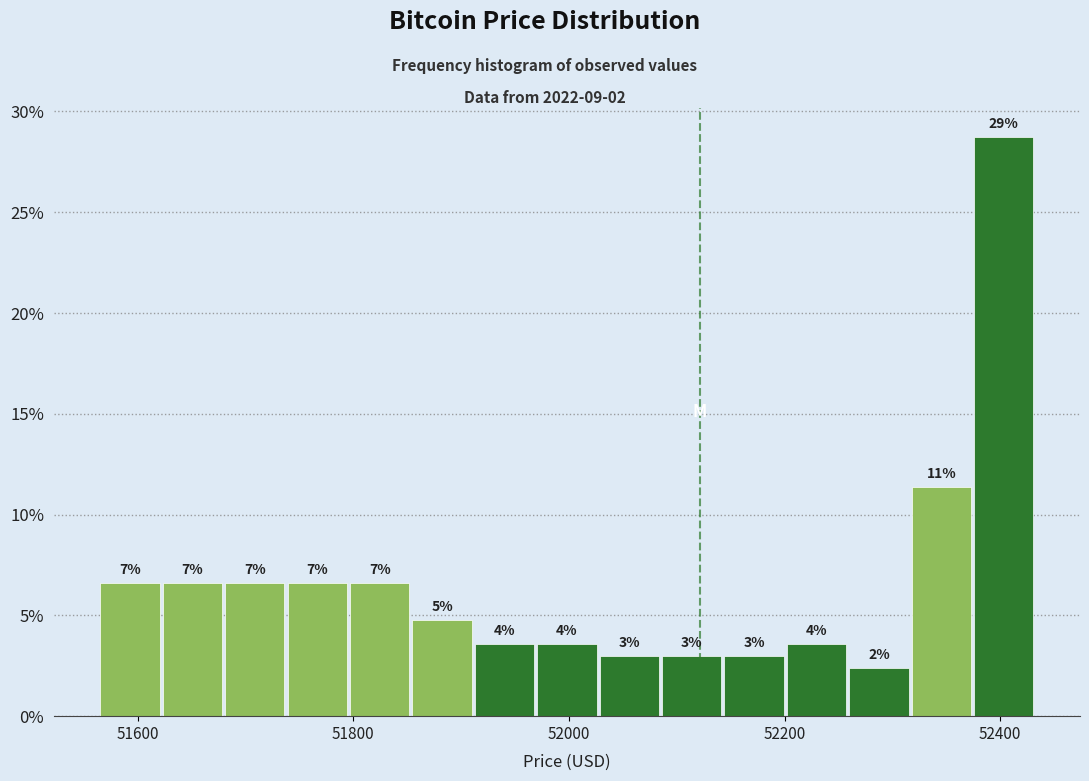

Around what value on the x-axis is the tallest bar? Give the approximate position of its centre, as read against the axis.

52400